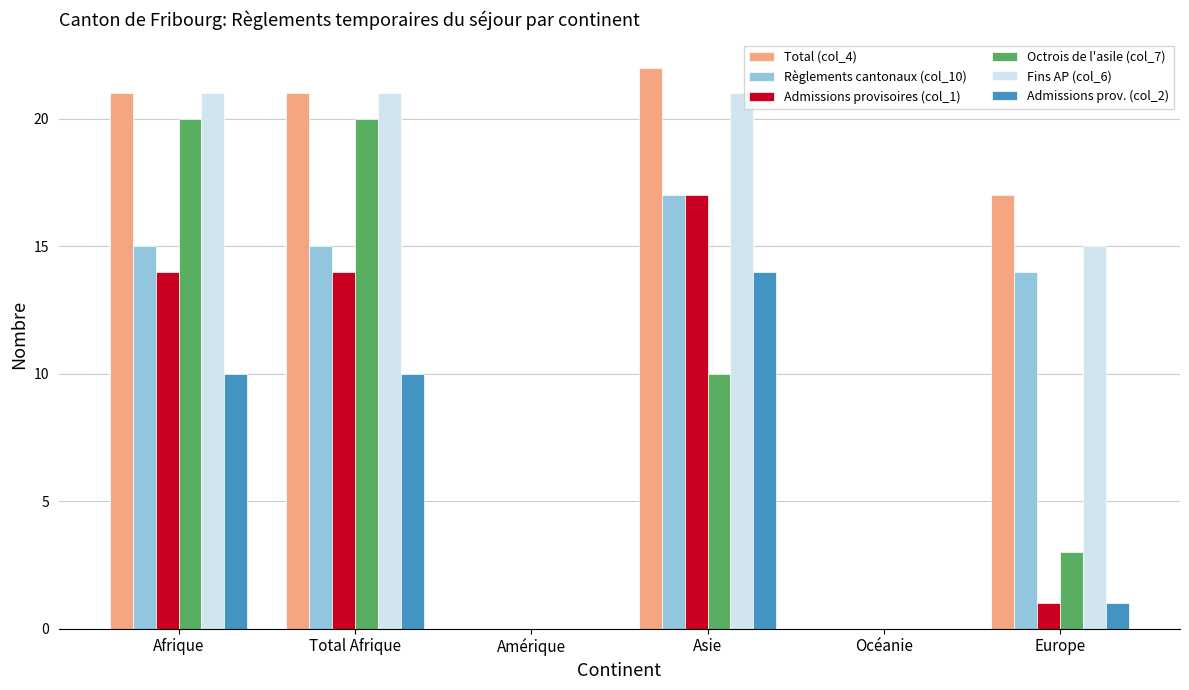

What is the average value of the Octrois de l'asile (col_7) series?

9